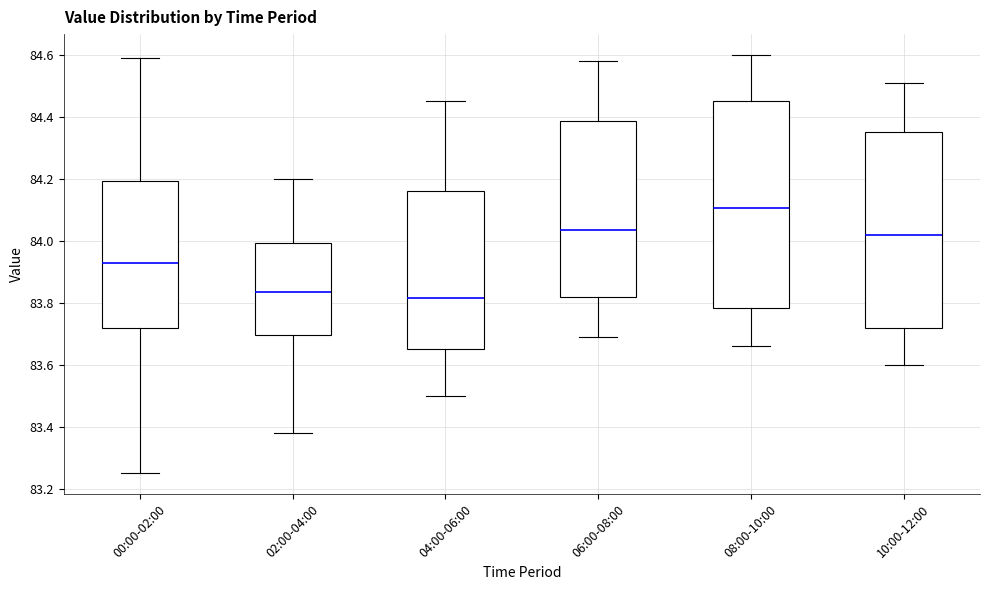

Reading left to right, read every box against the y-axis: the position of its median line, the range the box covers, and the ends of its whiskers. The values are not printed on the chart, so give them approximately, as read against the axis.

00:00-02:00: median 83.94, box 83.72 to 84.20, whiskers 83.26 to 84.60
02:00-04:00: median 83.84, box 83.70 to 84.00, whiskers 83.38 to 84.20
04:00-06:00: median 83.82, box 83.66 to 84.16, whiskers 83.50 to 84.46
06:00-08:00: median 84.04, box 83.82 to 84.38, whiskers 83.70 to 84.58
08:00-10:00: median 84.10, box 83.78 to 84.46, whiskers 83.66 to 84.60
10:00-12:00: median 84.02, box 83.72 to 84.36, whiskers 83.60 to 84.52